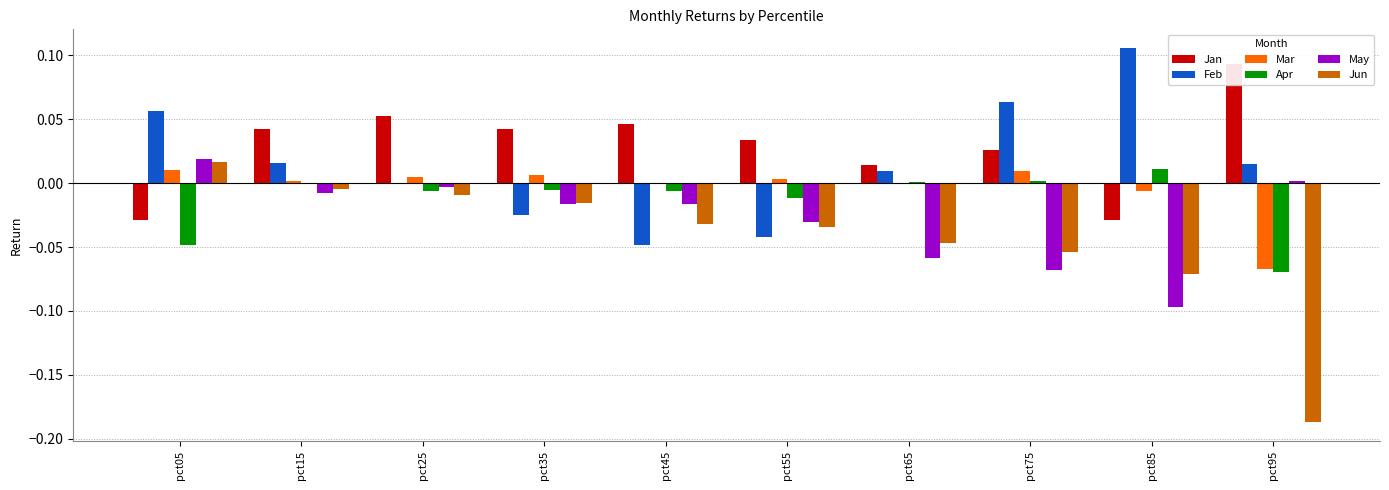

At pct25, list the series in order from smallest to largest.

Jun, Apr, May, Feb, Mar, Jan